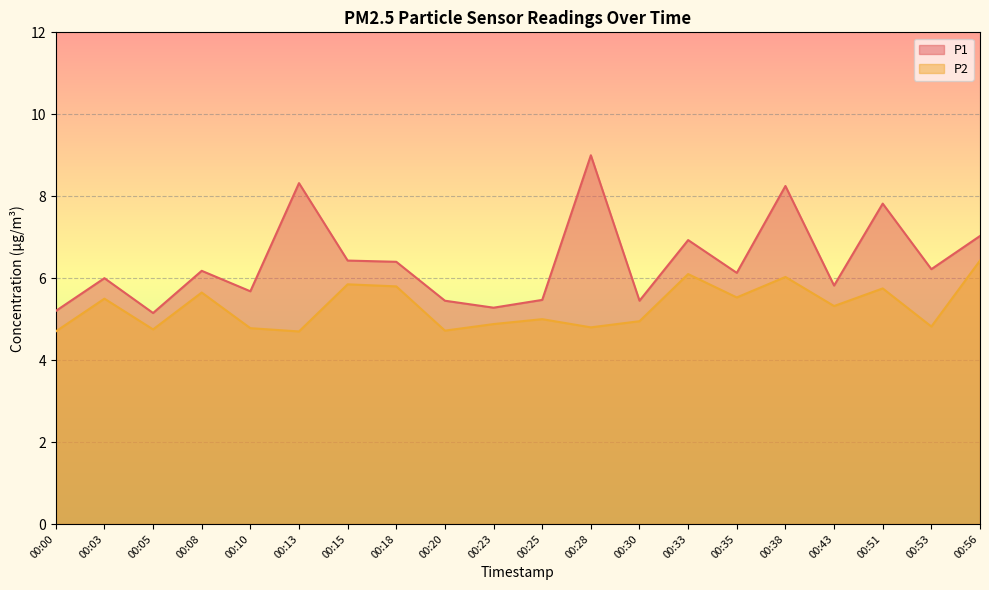

At how many categories does at least one series exceed 7?

5